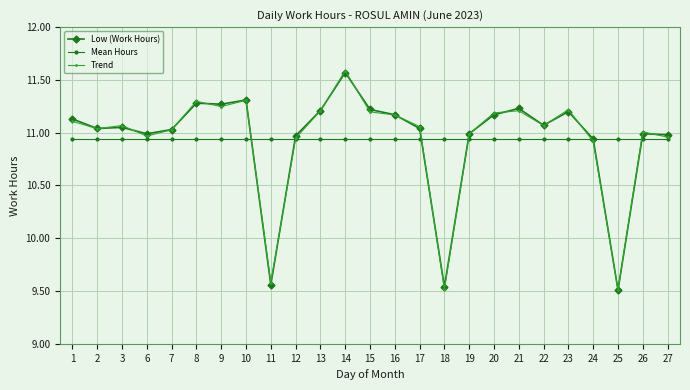

Which series changed the most between 8 and 24?

Trend